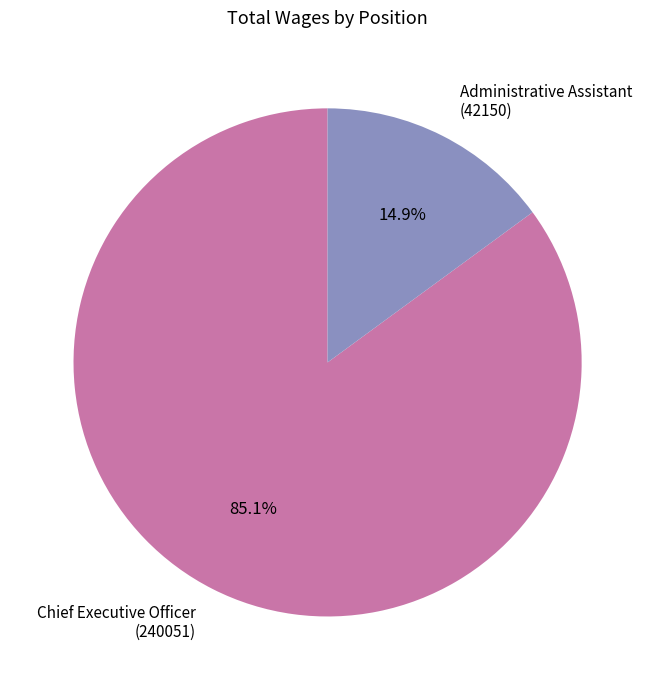

What is the largest slice in the pie chart?

Chief Executive Officer